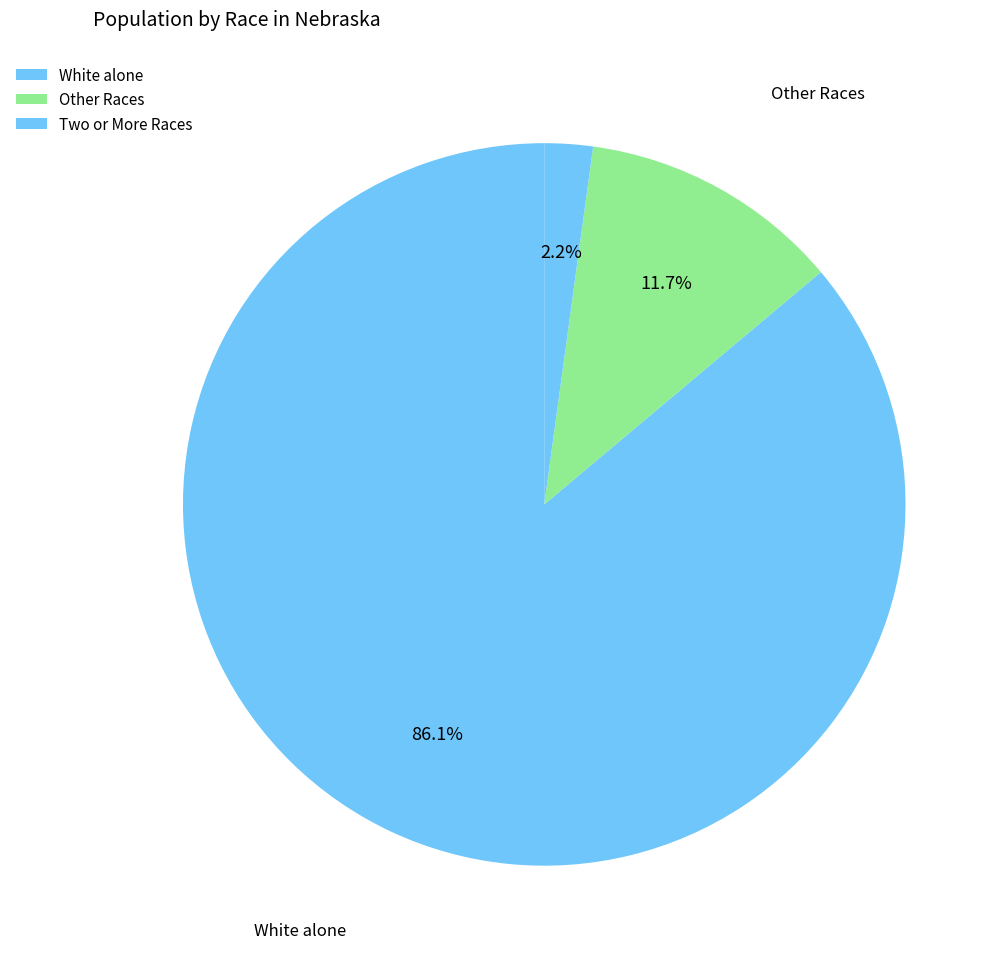

How many segments does this pie chart have?

3